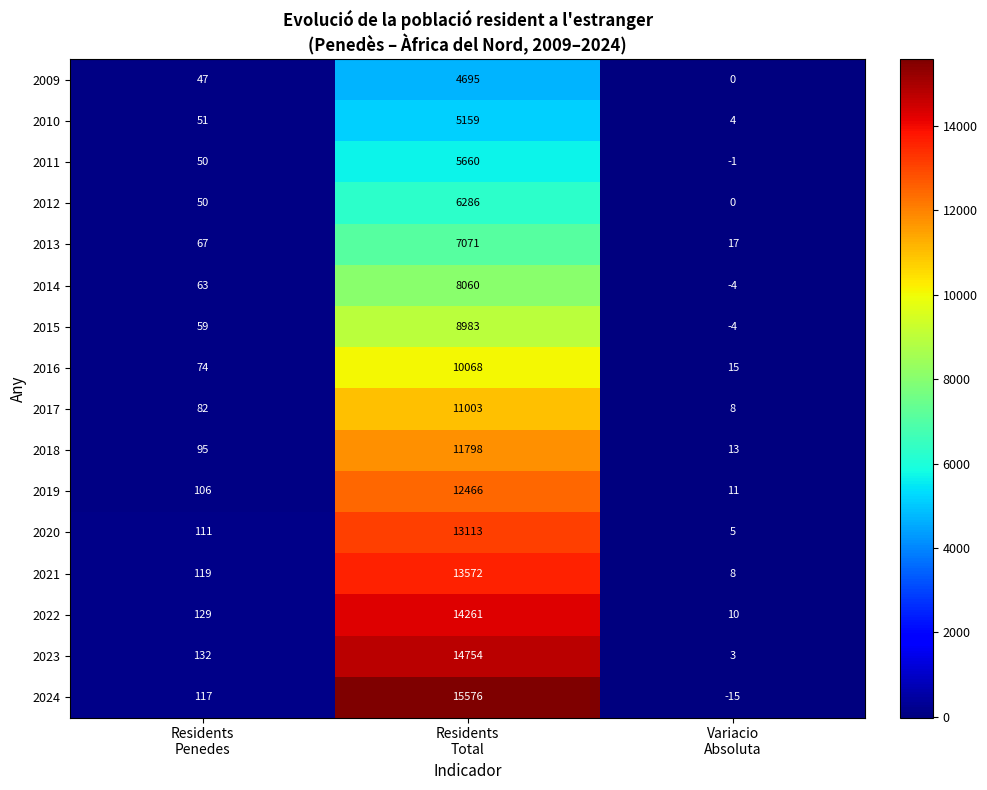

Which series has the widest spread of values?

2024